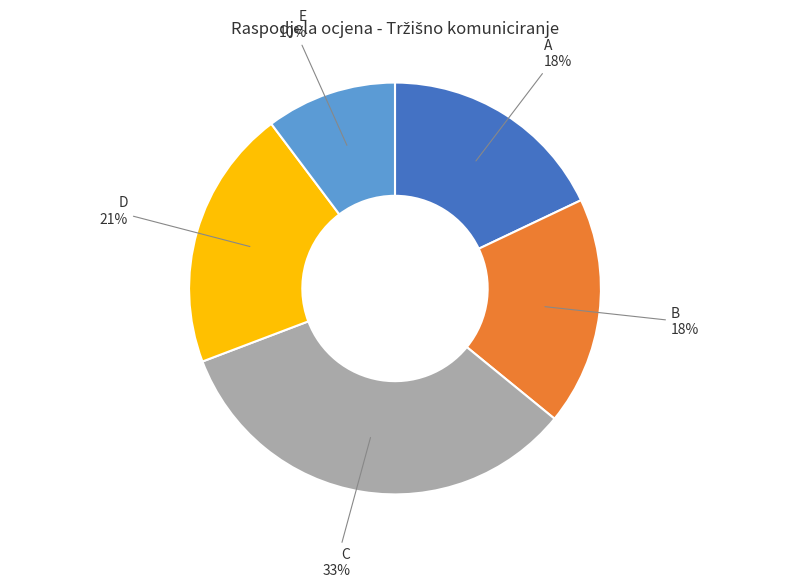

To the nearest percent, what is the difference between the largest and smallest slice percentages?

23%